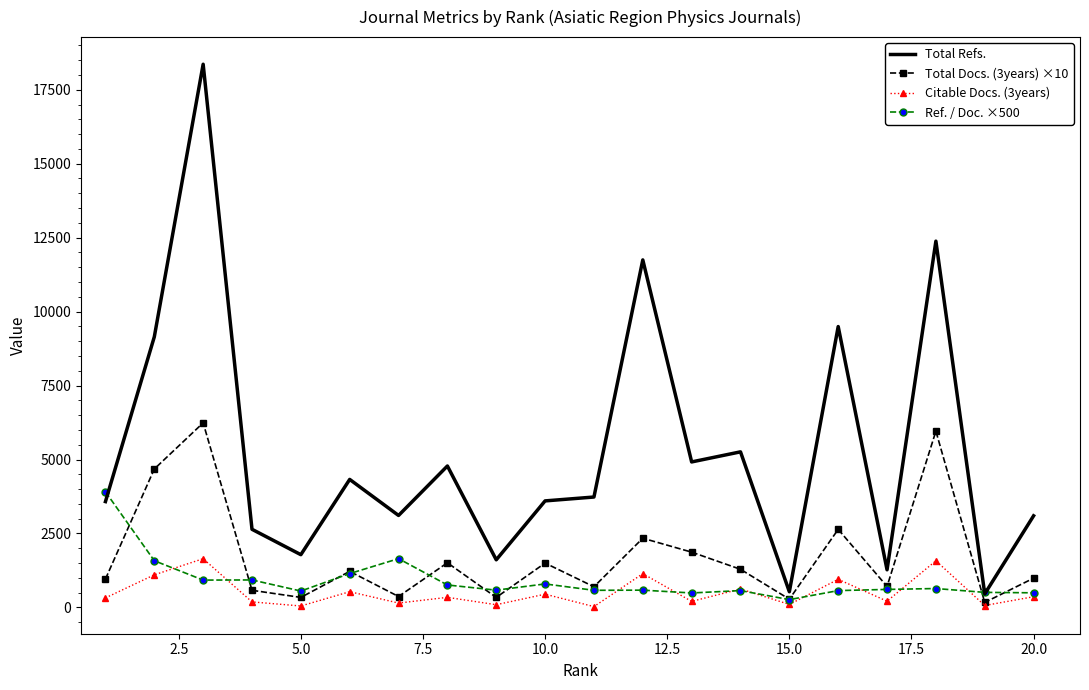

What are all the series names shown in the legend?

Total Refs., Total Docs. (3years) ×10, Citable Docs. (3years), Ref. / Doc. ×500